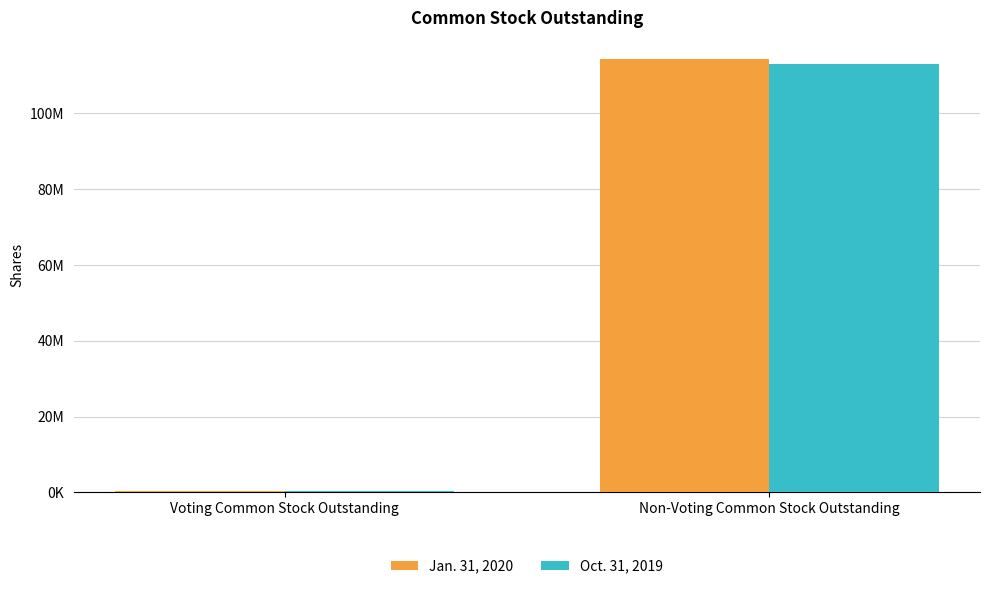

Is the value of Jan. 31, 2020 at Voting Common Stock Outstanding greater than the value of Oct. 31, 2019 at Non-Voting Common Stock Outstanding?

No